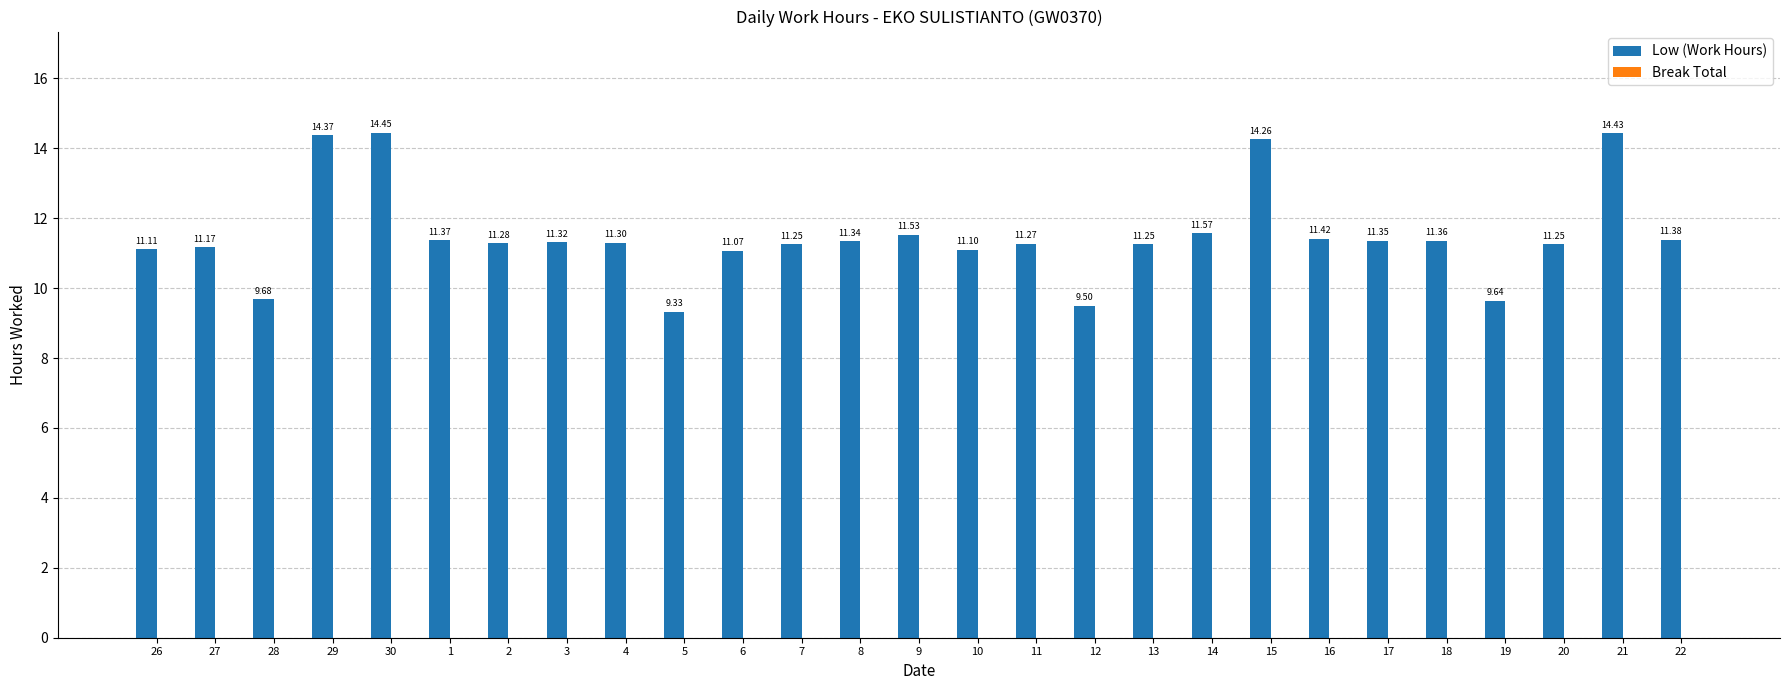

What position from the left is 29?

4